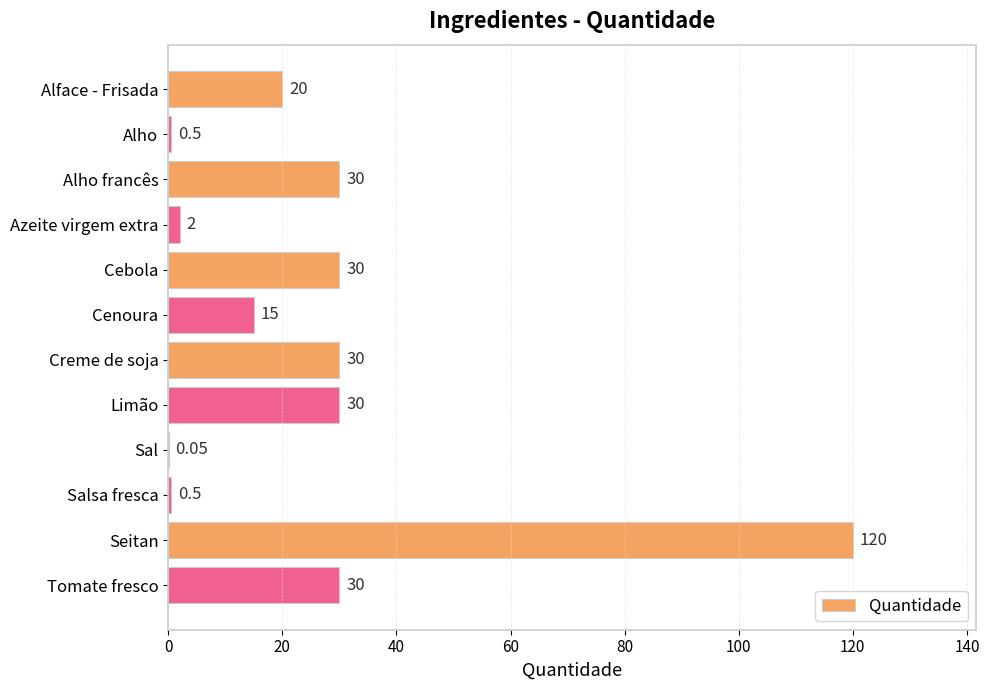

What is the change in value from Cenoura to Limão?

+15.0